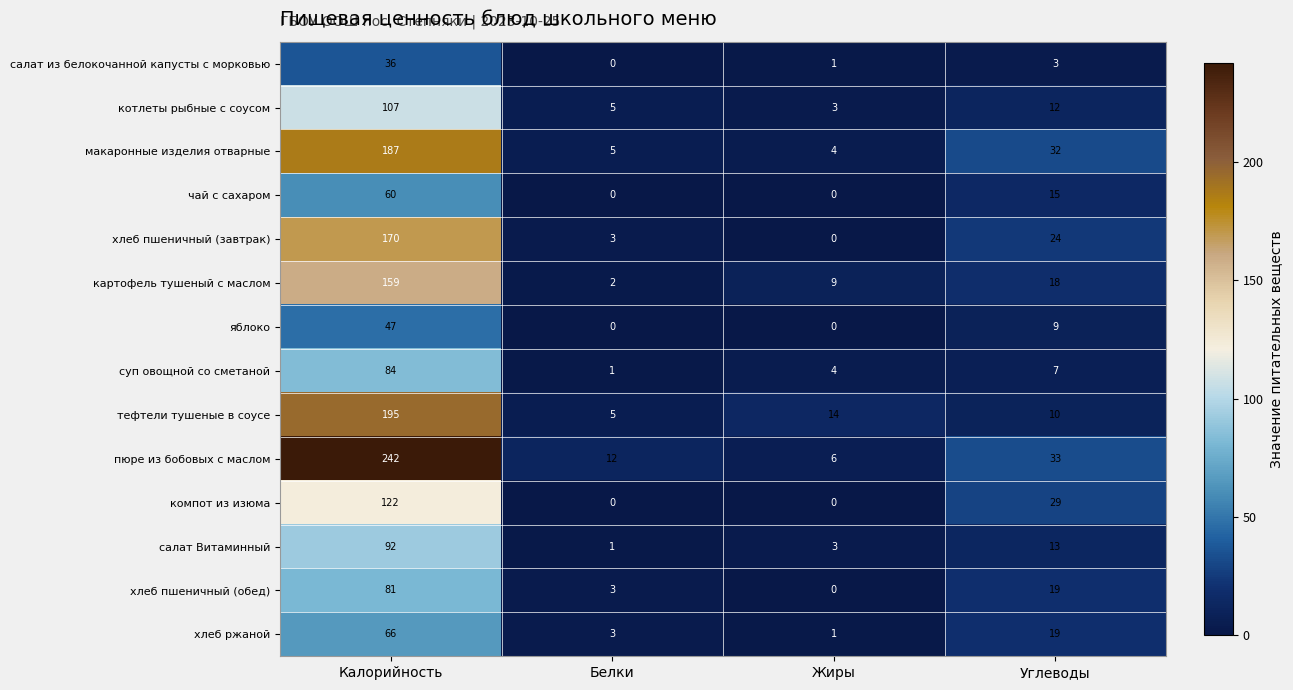

What is the sum of the хлеб пшеничный (завтрак) values at Жиры and Белки?

3